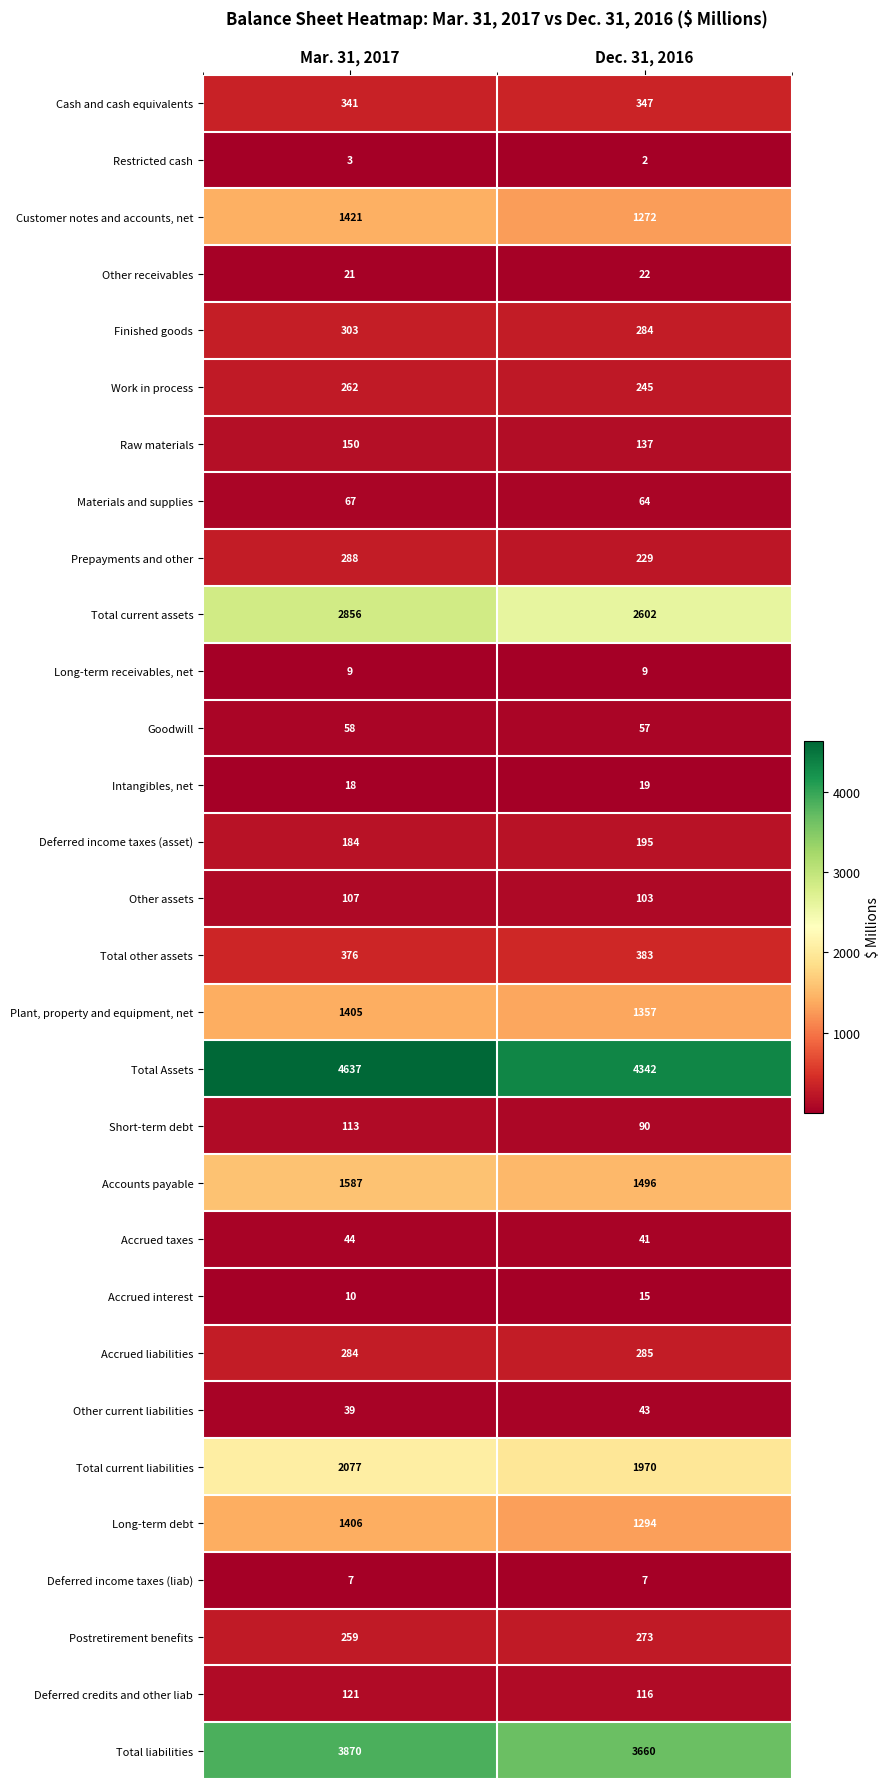

Is it true that Intangibles, net equals 19 at Dec. 31, 2016?

True